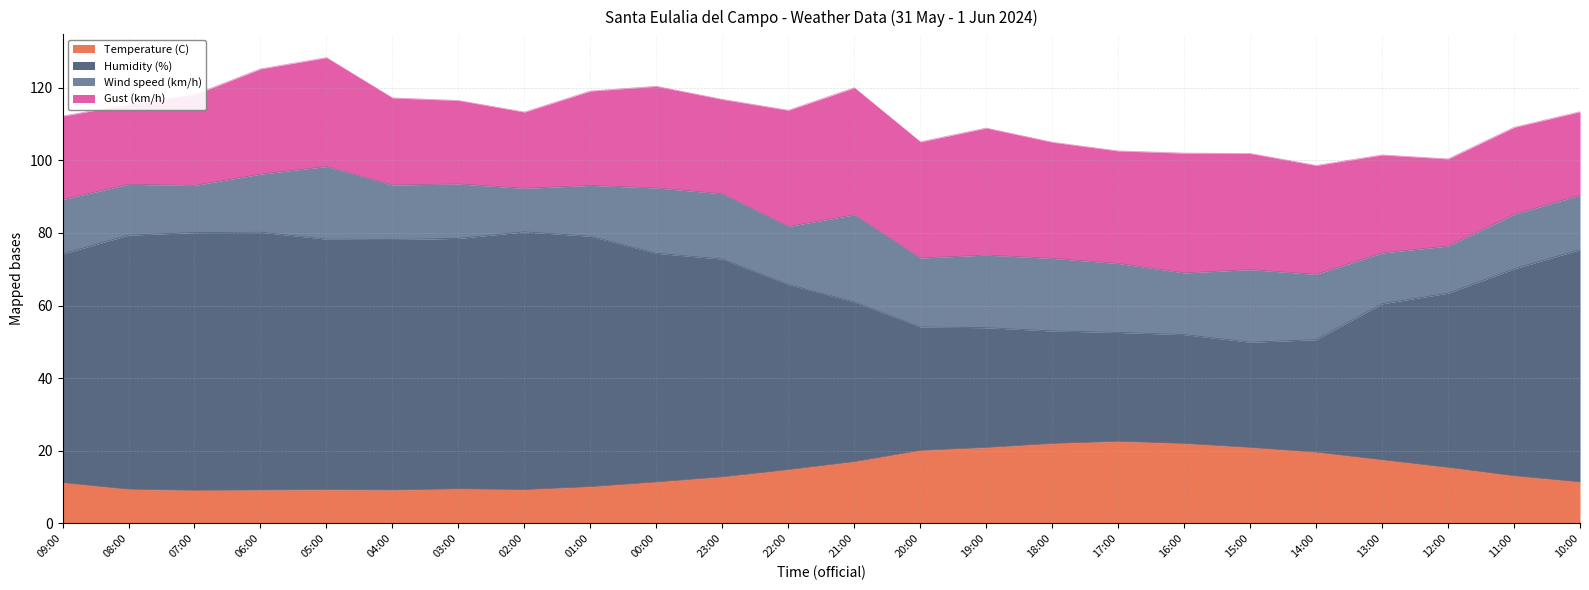

What position from the left is 21:00?

13